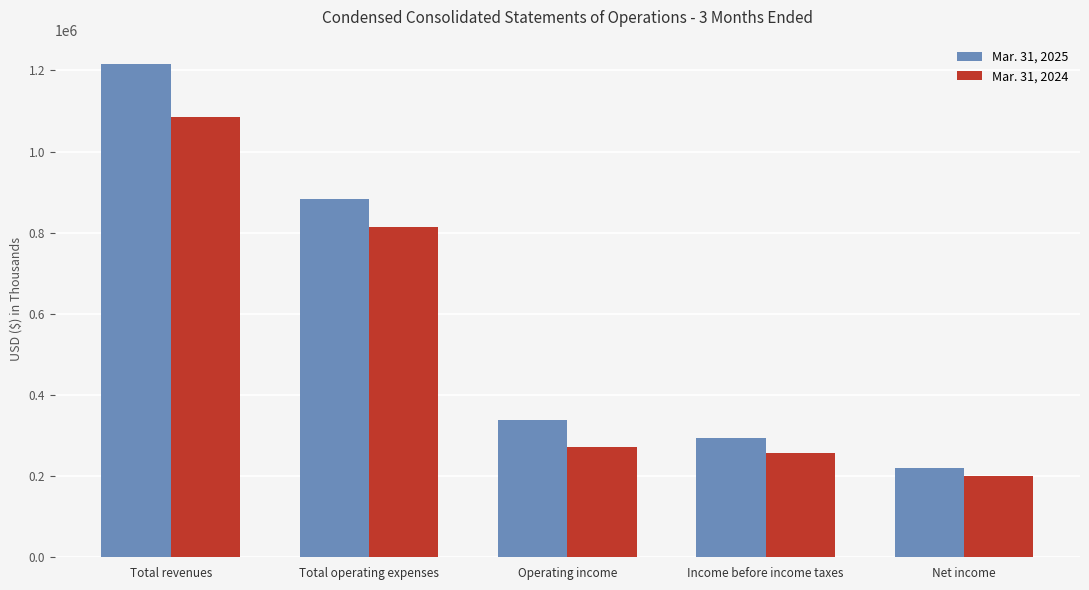

What is the difference between the Mar. 31, 2025 values at Operating income and Income before income taxes?

44994